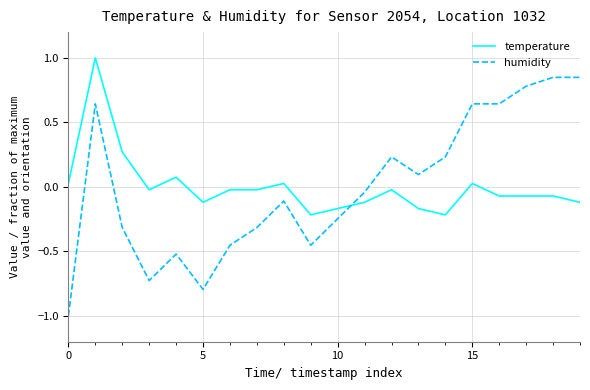

Rank the series by their maximum value, from lowest to highest.

humidity, temperature